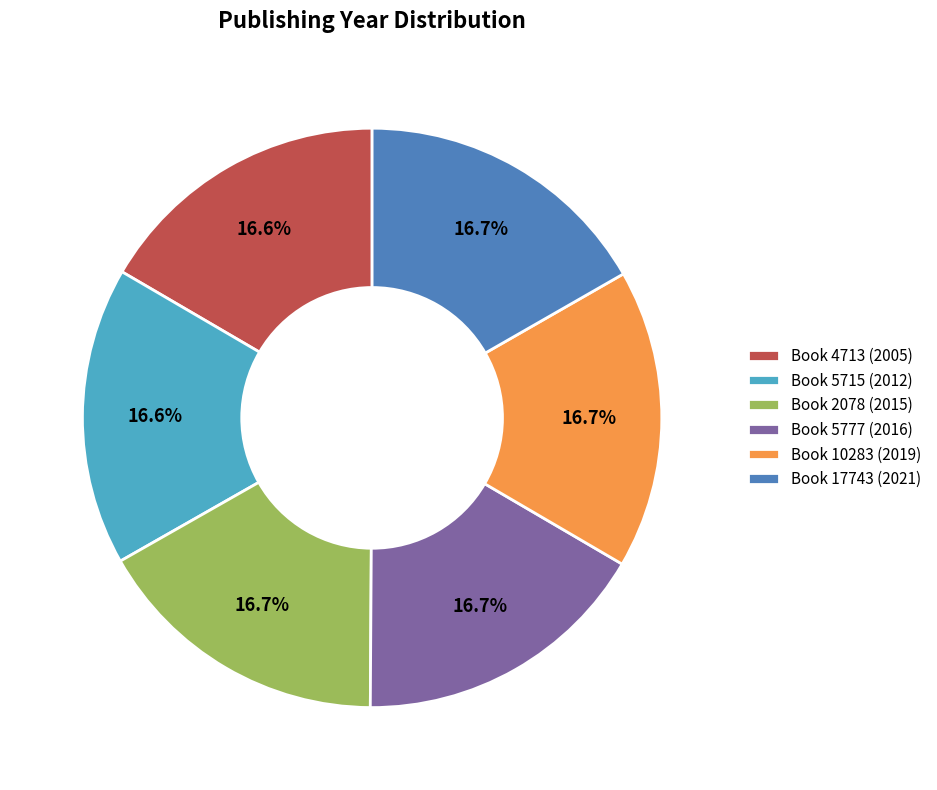

What is the ratio of the value at Book 2078 (2015) to the value at Book 5715 (2012)?

1.0